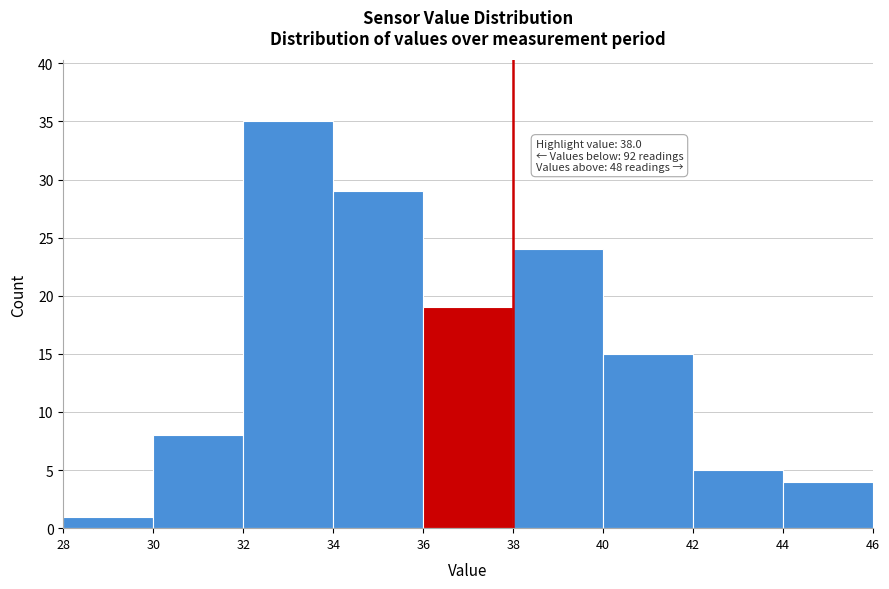

Which range on the x-axis has the tallest bar?

32 to 34